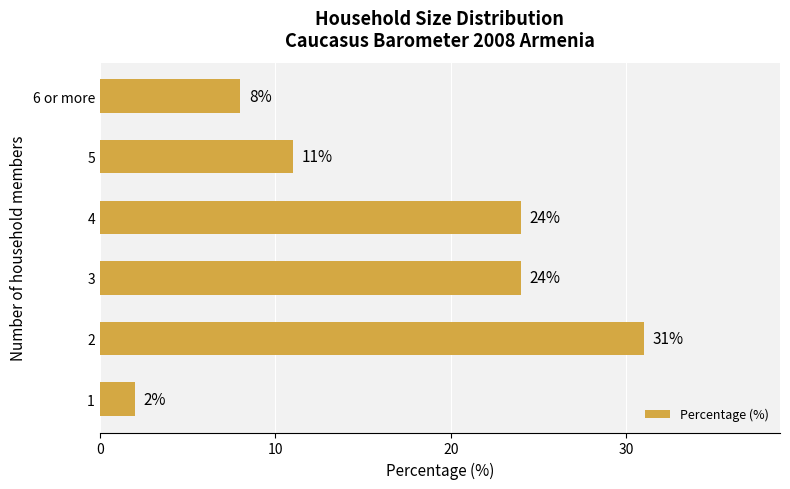

What is the maximum value shown in the chart?

31